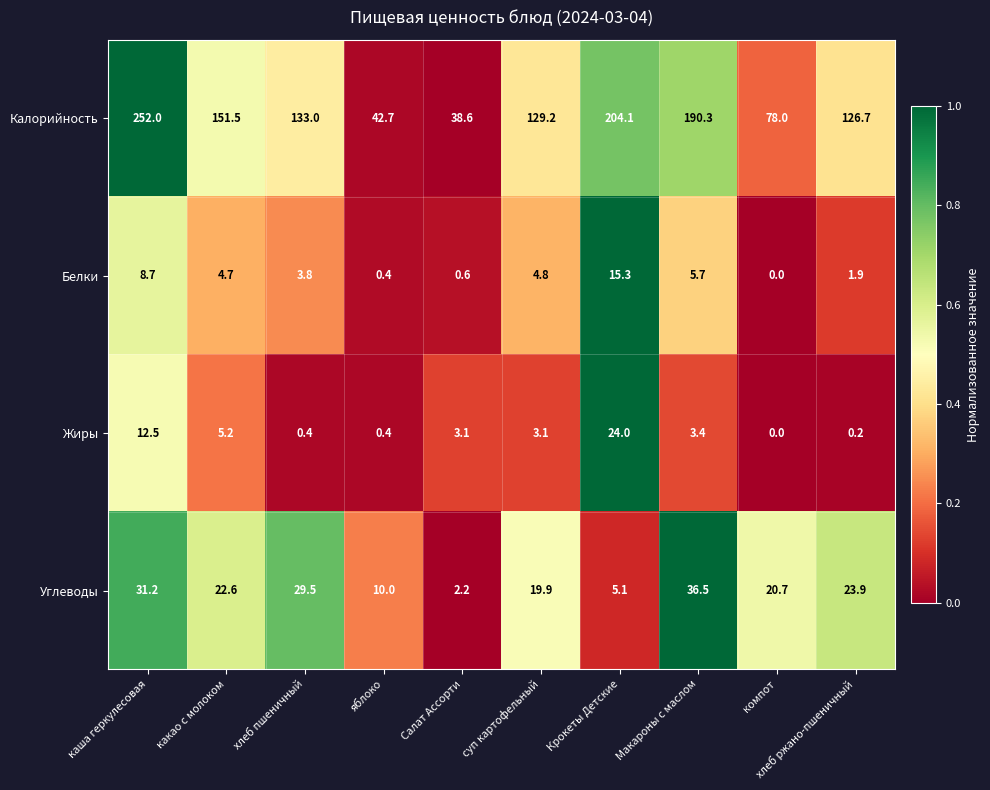

Between яблоко and Макароны с маслом, which series saw the biggest shift?

Калорийность